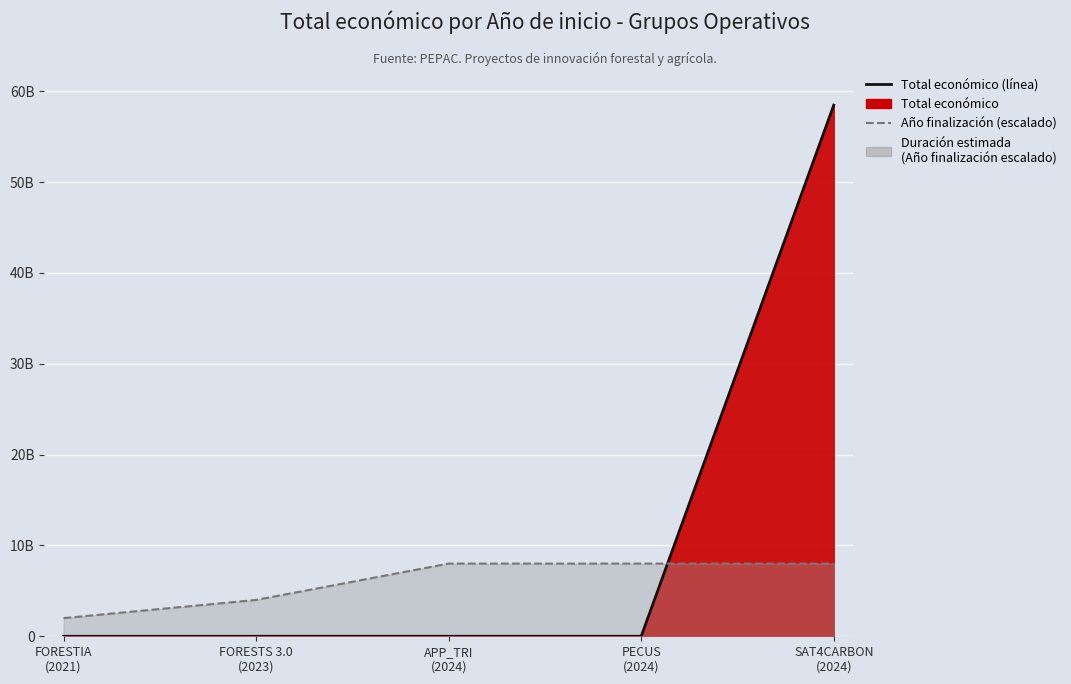

How many lines are shown in the chart?

2